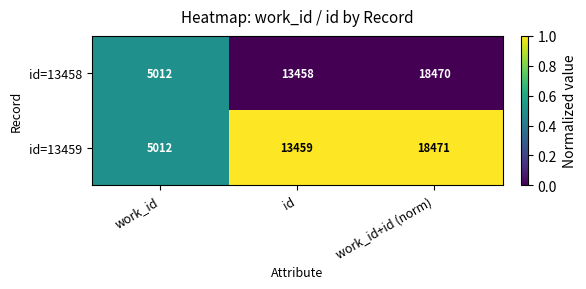

What is the sum of the id=13458 values at id and work_id+id (norm)?

31928